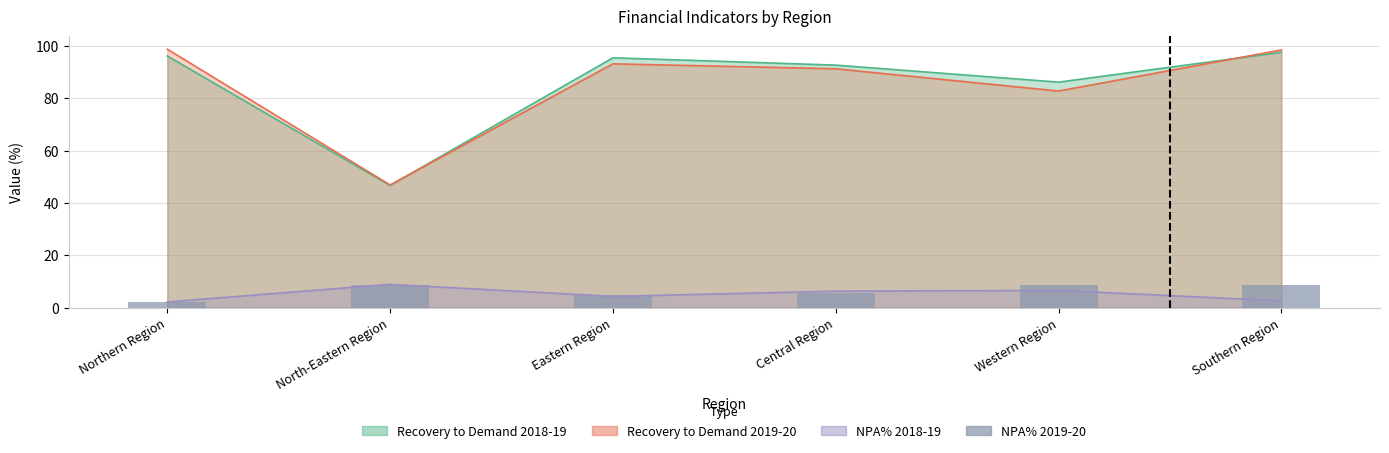

What is the label of the 5th bar from the right?

North-Eastern Region